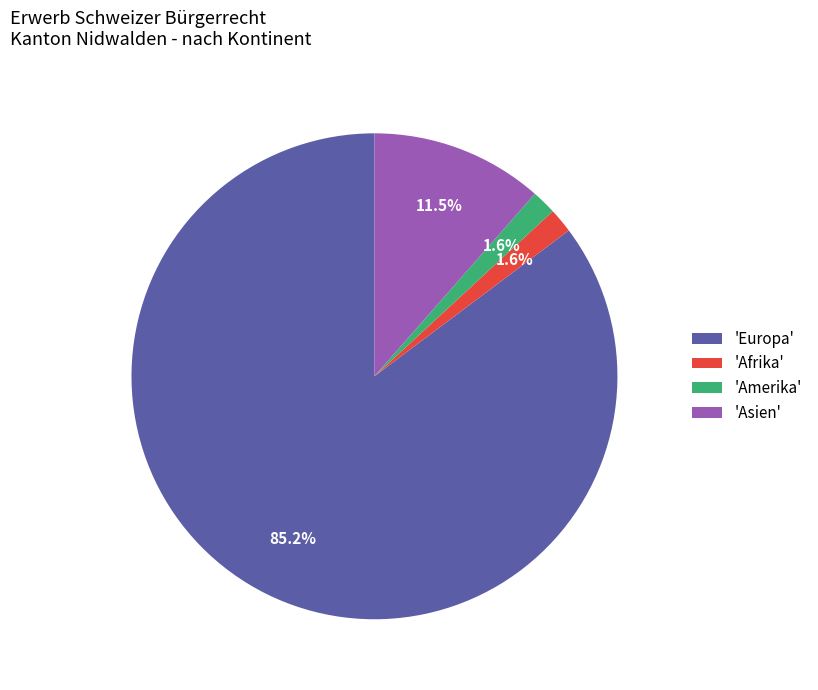

Is the sum of 'Europa' and 'Amerika' greater than half?

Yes